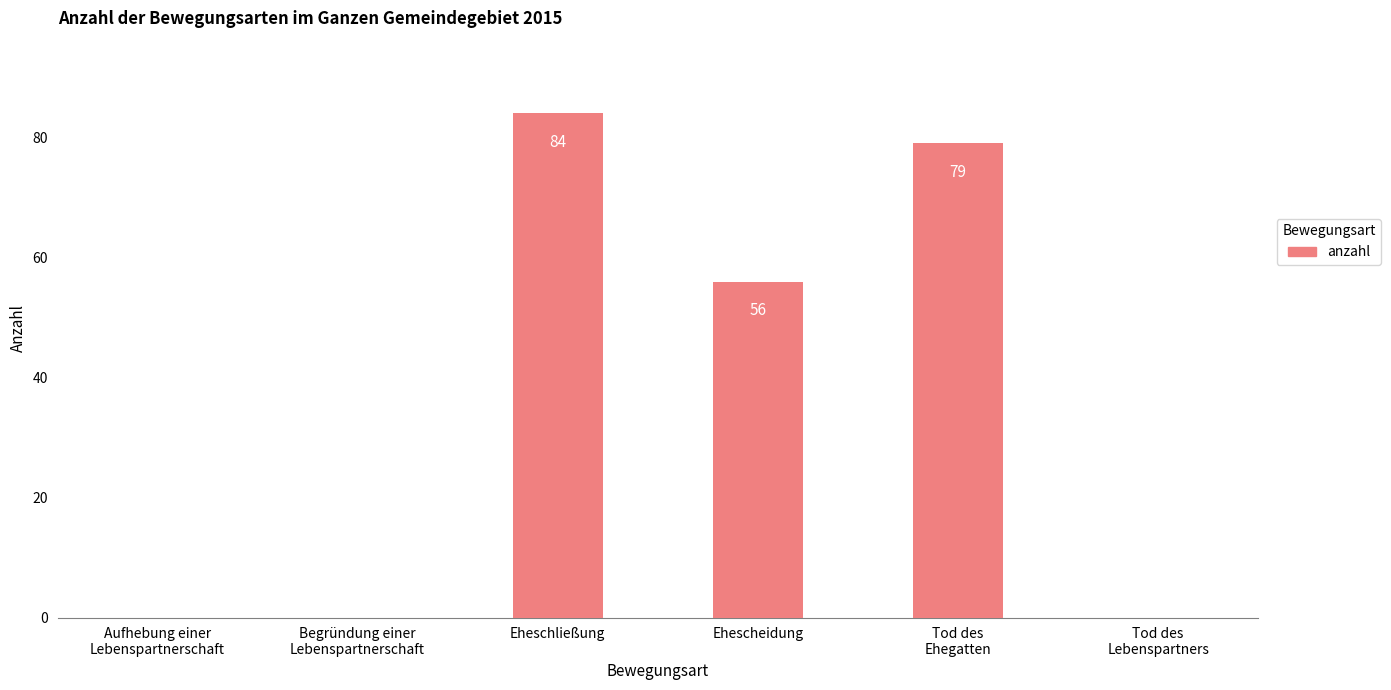

Reading left to right, what are all the values shown in this chart?

Aufhebung einer
Lebenspartnerschaft=0	Begründung einer
Lebenspartnerschaft=0	Eheschließung=84	Ehescheidung=56	Tod des
Ehegatten=79	Tod des
Lebenspartners=0